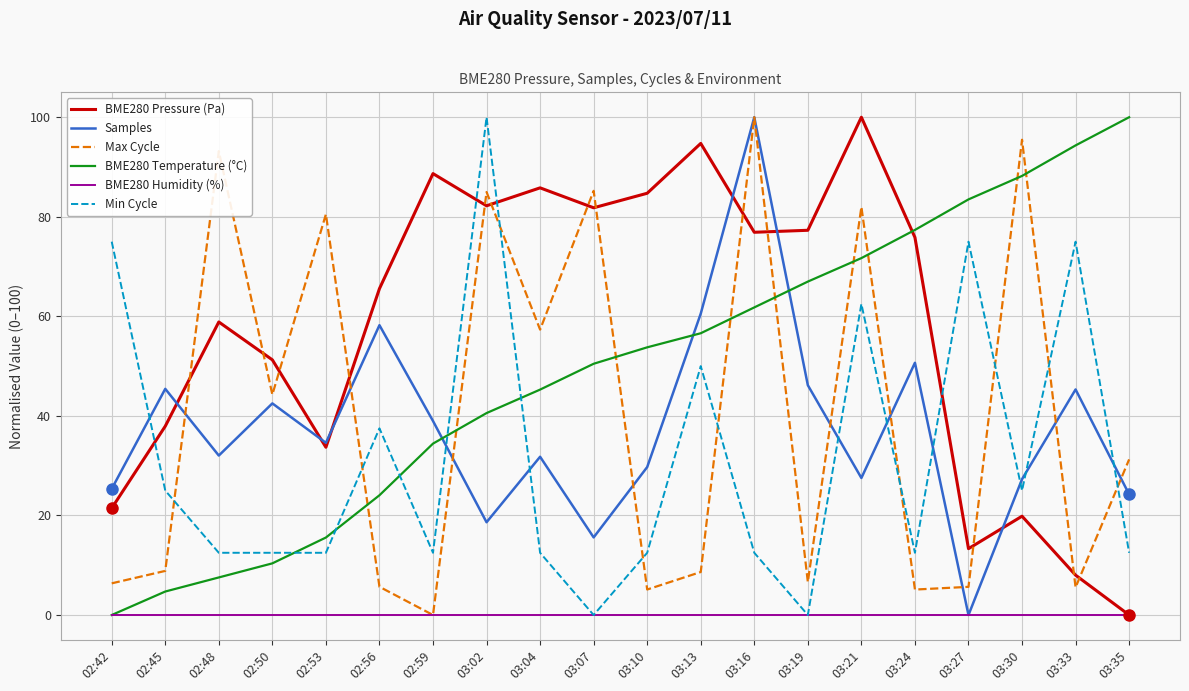

At which category does BME280 Pressure (Pa) reach its first local valley?

02:53